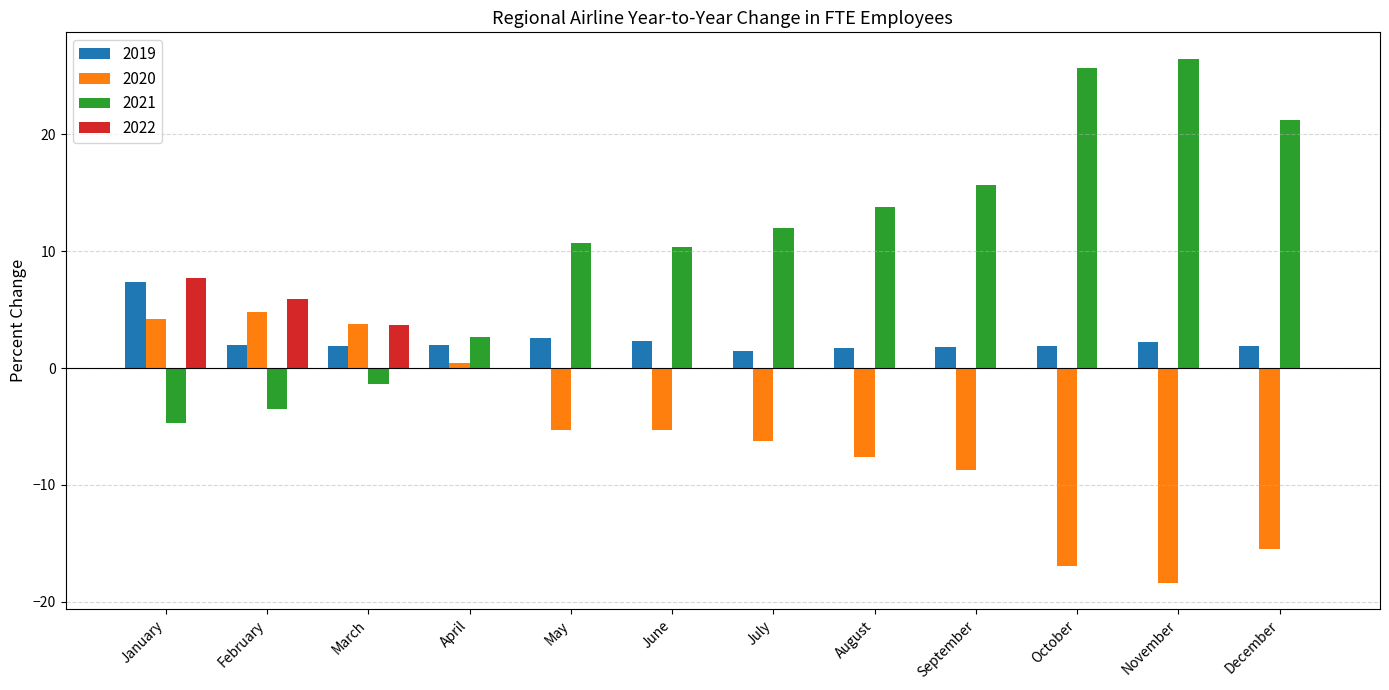

Which series has the largest total across all categories?

2021